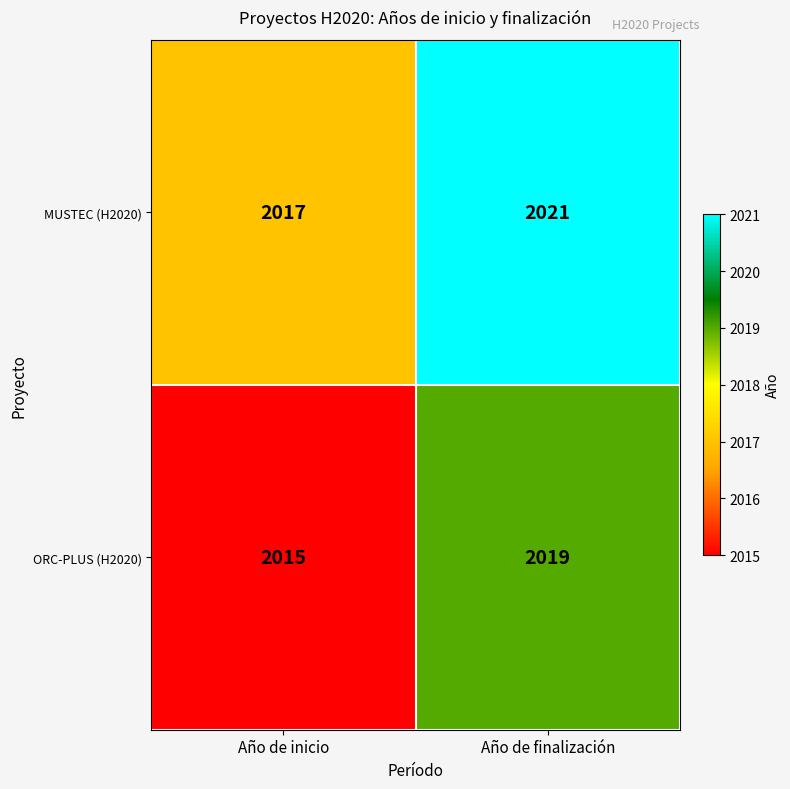

What is the sum of all MUSTEC (H2020) values?

4038